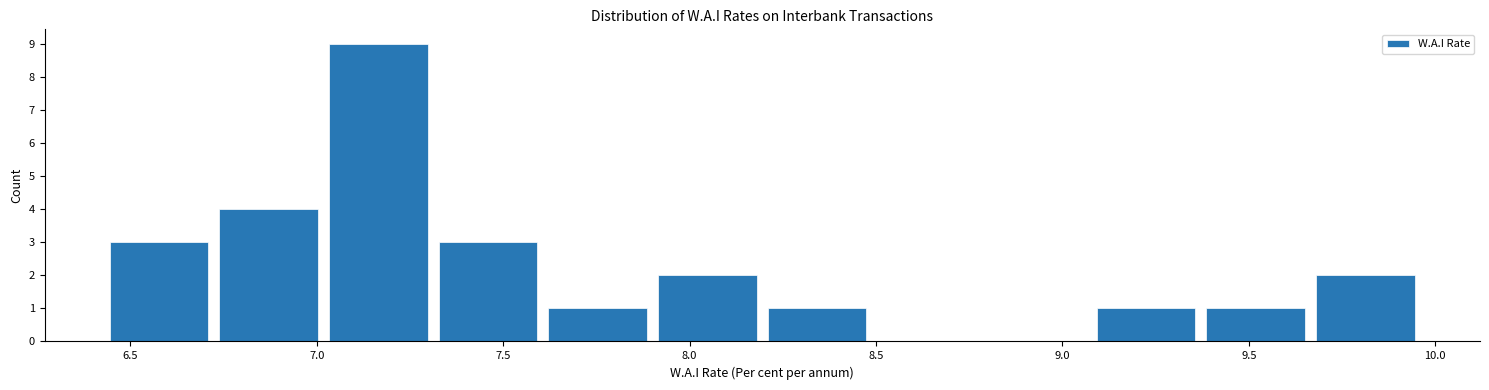

Which range on the x-axis has the tallest bar?

7.00 to 7.30